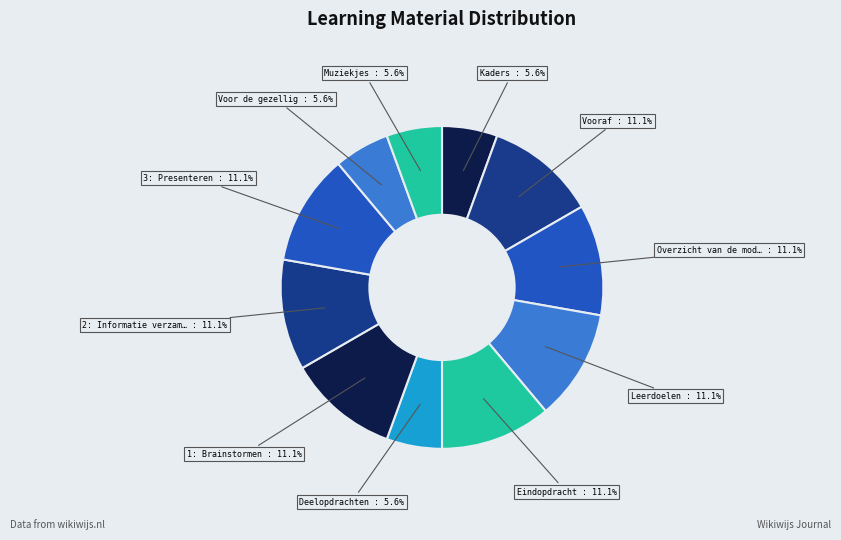

How many slices are in this pie chart?

11